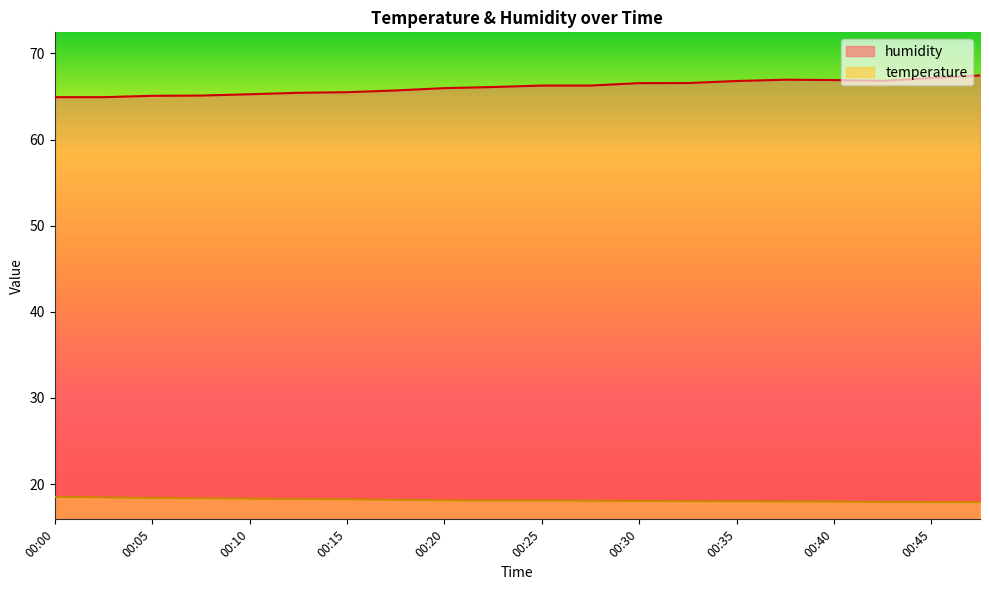

List the series in order of their overall mean, highest first.

humidity, temperature